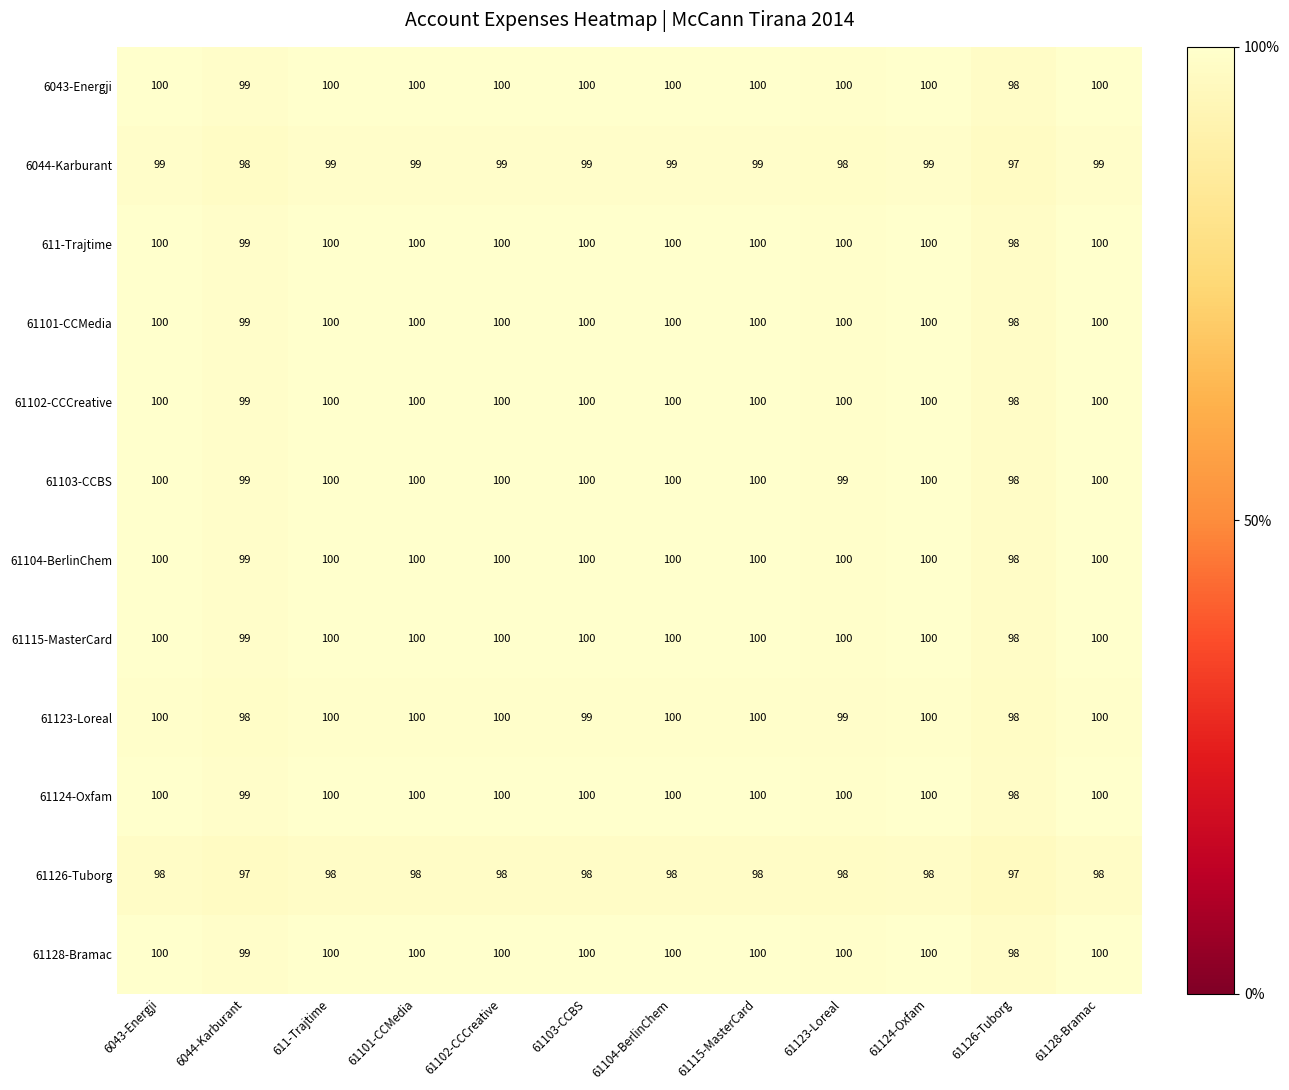

What is the total value across all series at 61101-CCMedia?

1197